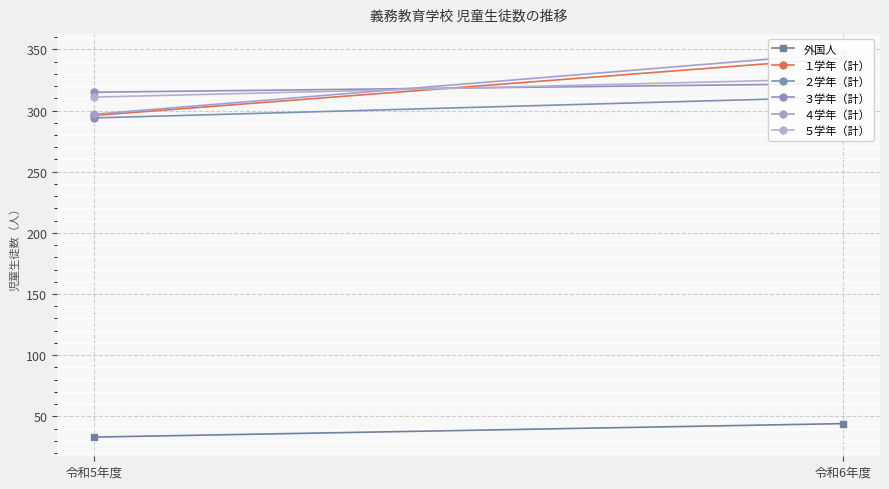

Which category has the highest value across all series?

令和6年度